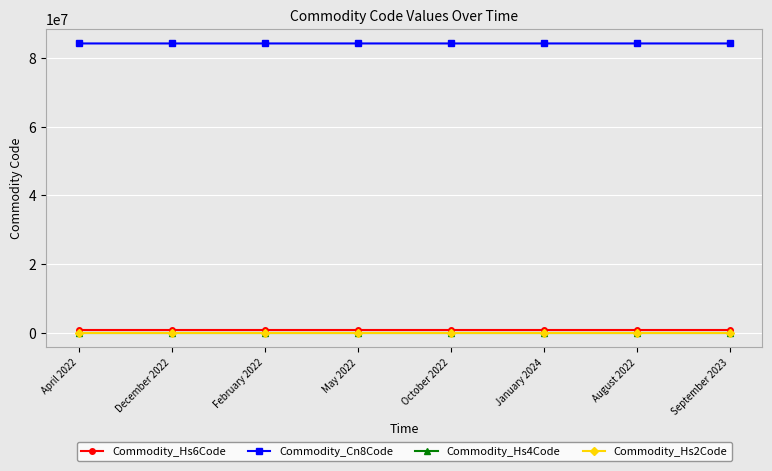

Read the Commodity_Hs4Code value at April 2022.

8419